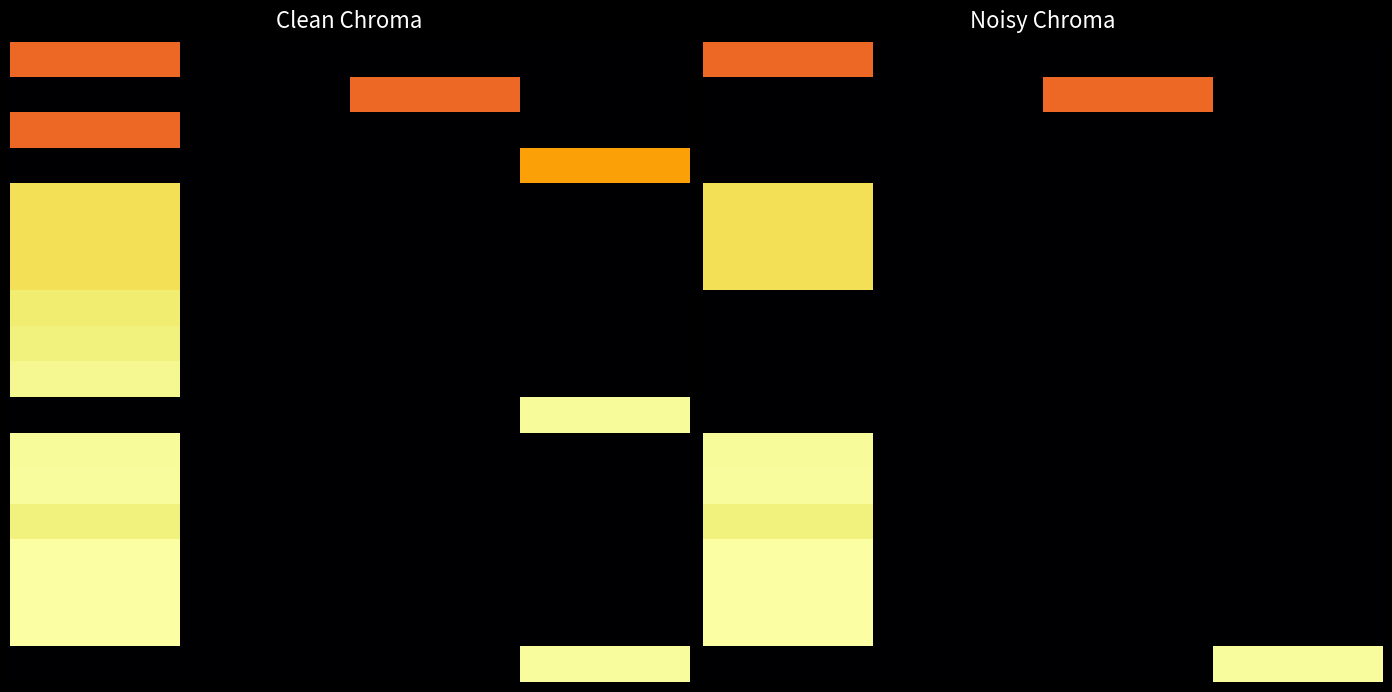

What is the spread (max minus min) of values at 0?

1.0